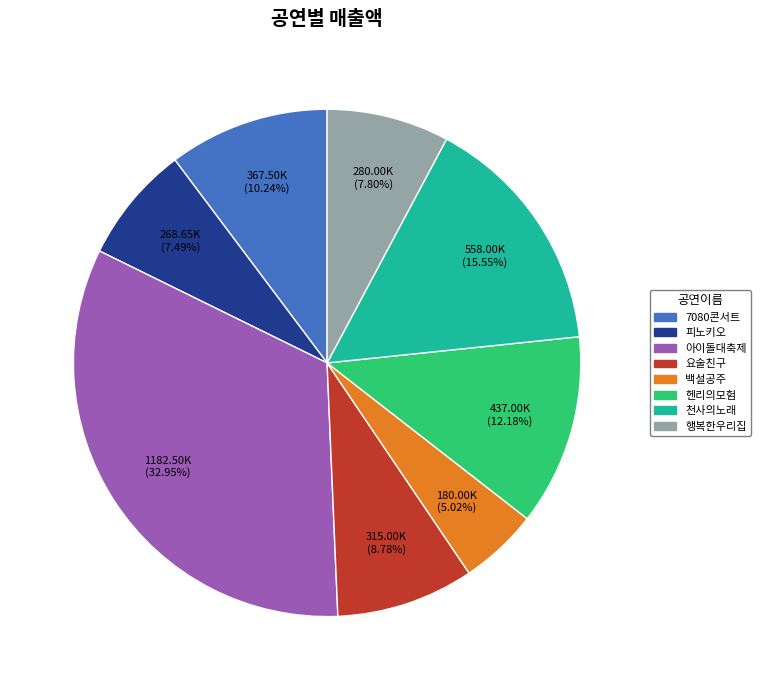

To the nearest percent, what is the average slice percentage?

12%